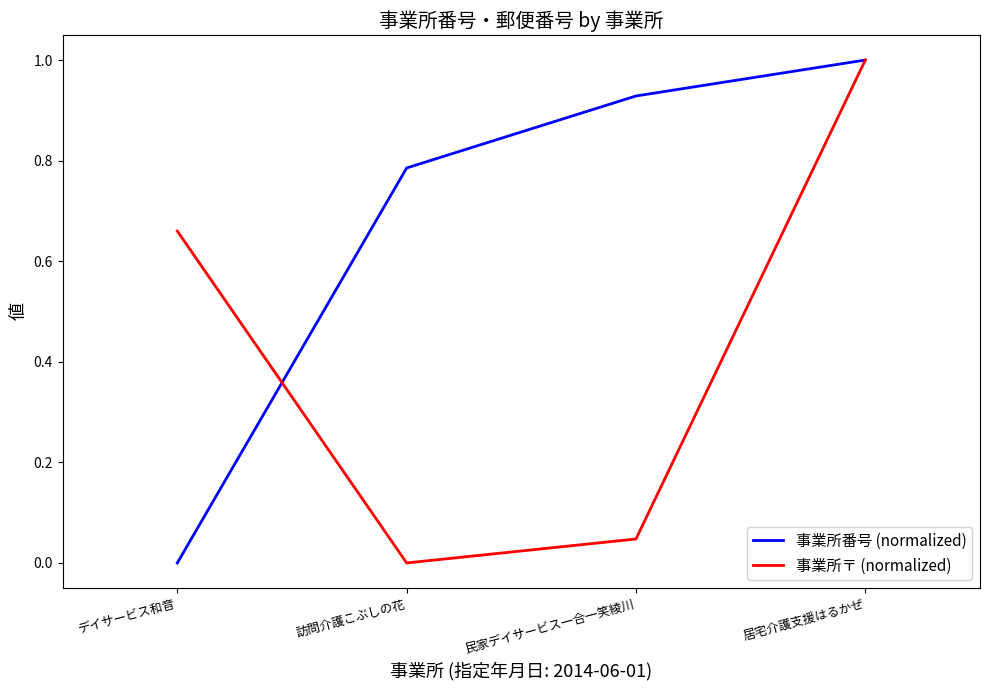

What are all the series names shown in the legend?

事業所番号 (normalized), 事業所〒 (normalized)